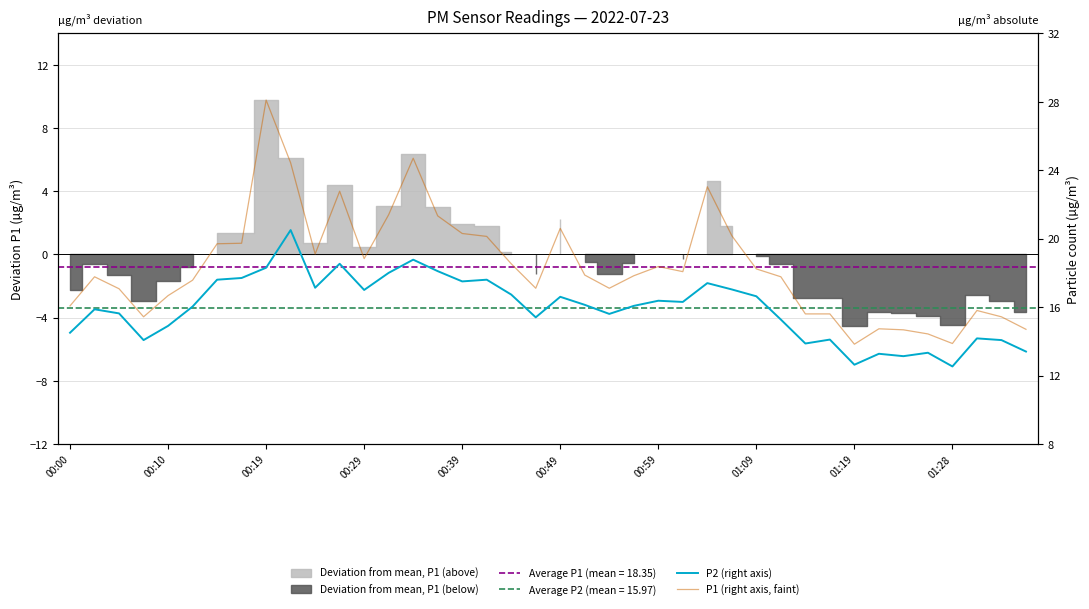

How many categories are shown in the chart?

40